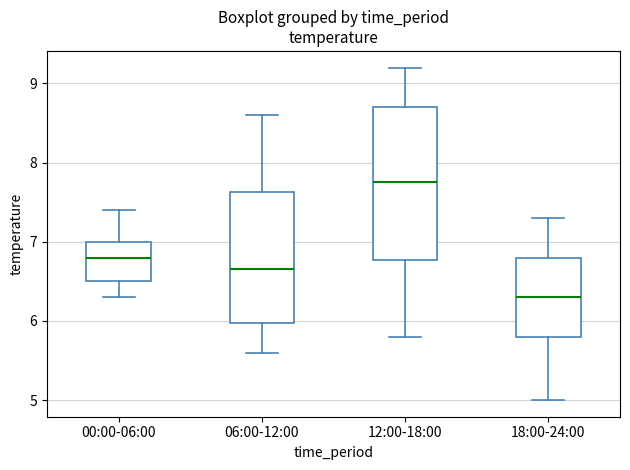

Which box's median line is the lowest?

18:00-24:00